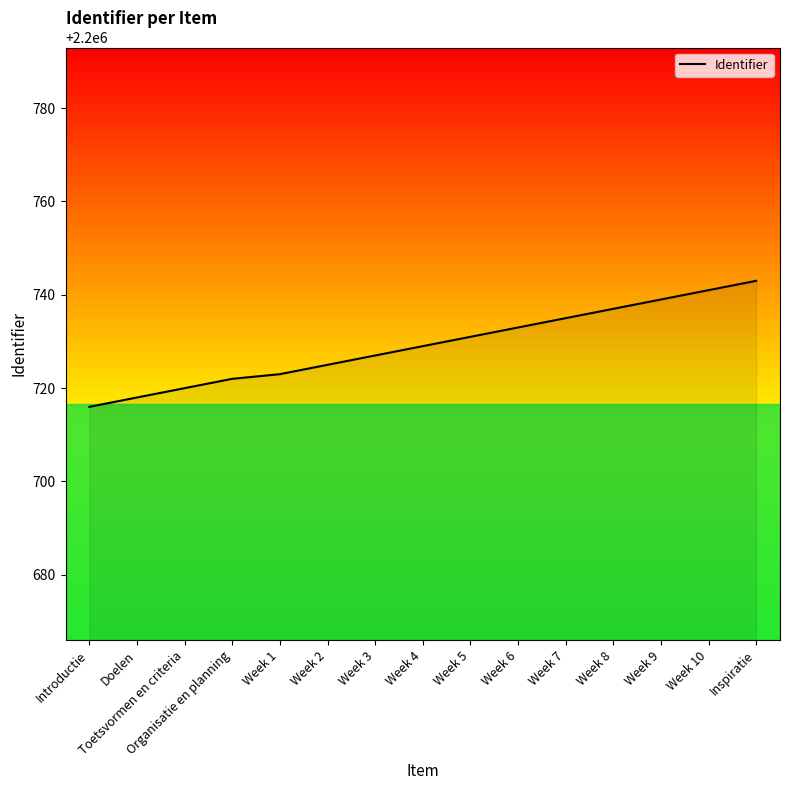

How many distinct data groups are displayed?

1